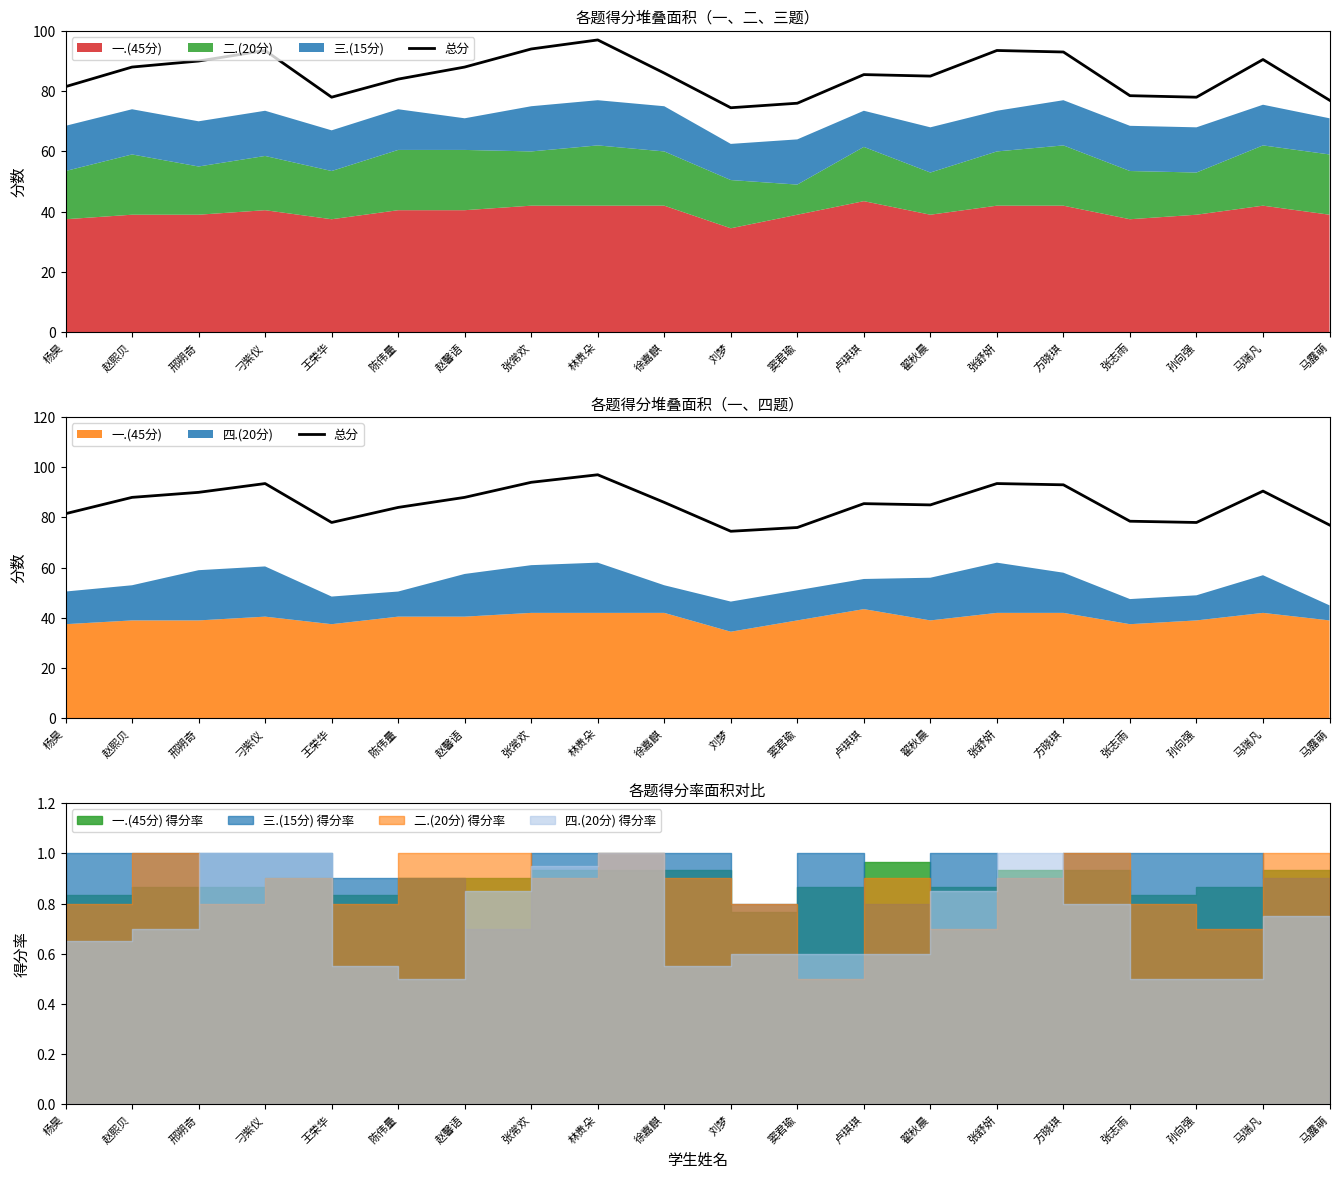

What is the change in value from 马瑞凡 to 马露萌?

-13.5